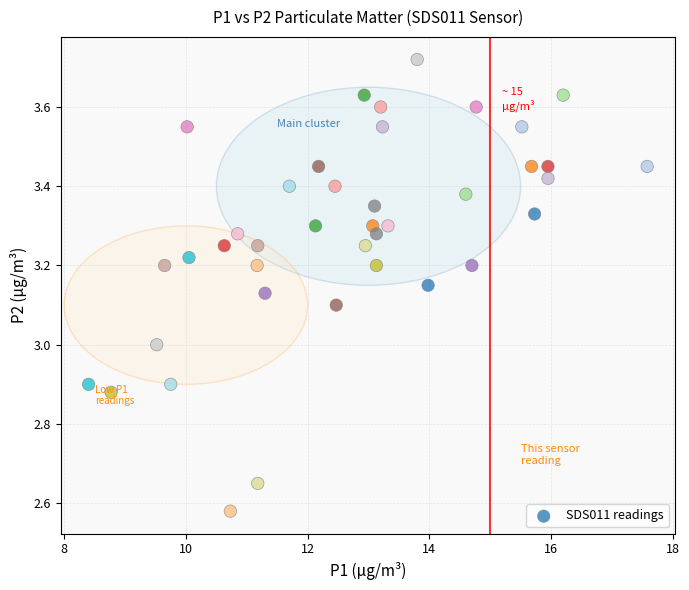

What is the range of X values (max minus min)?

9.2